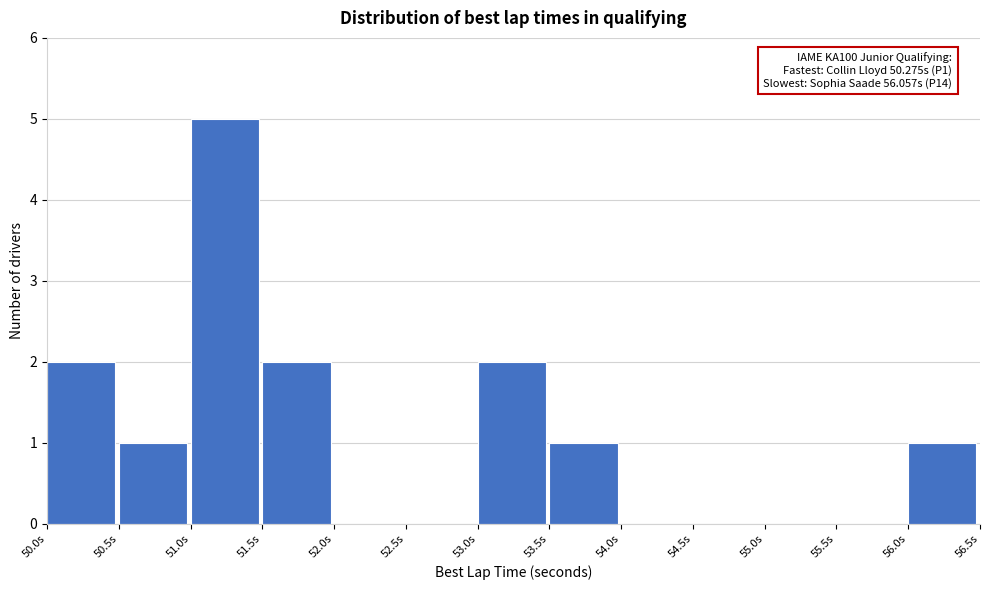

Over which range of the x-axis is the bar tallest?

51.0 to 51.5